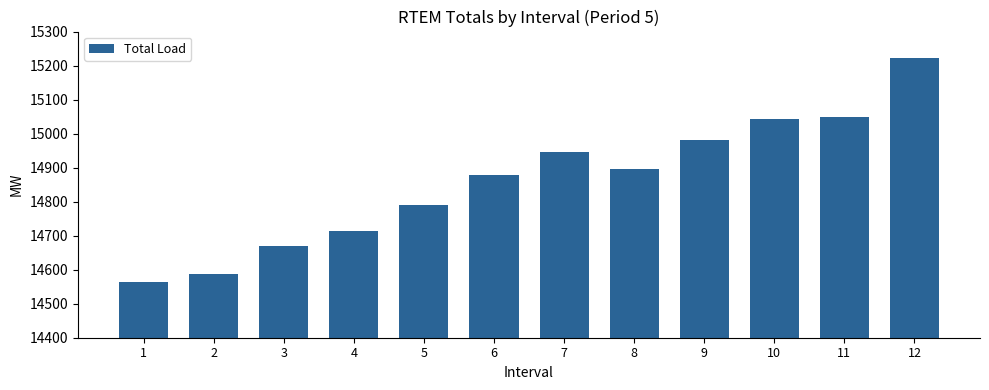

Which label corresponds to the smallest value in the chart?

1